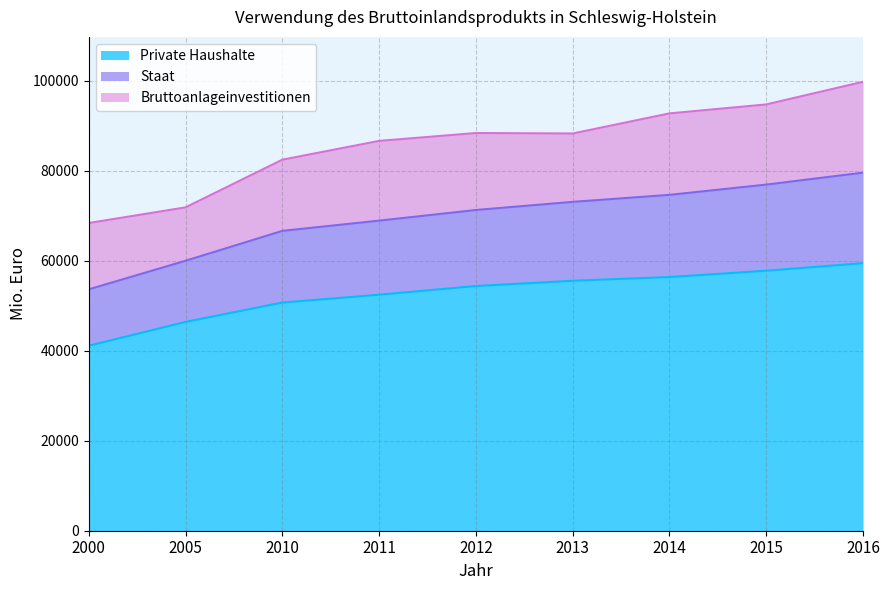

What is the minimum value for Private Haushalte?

41096